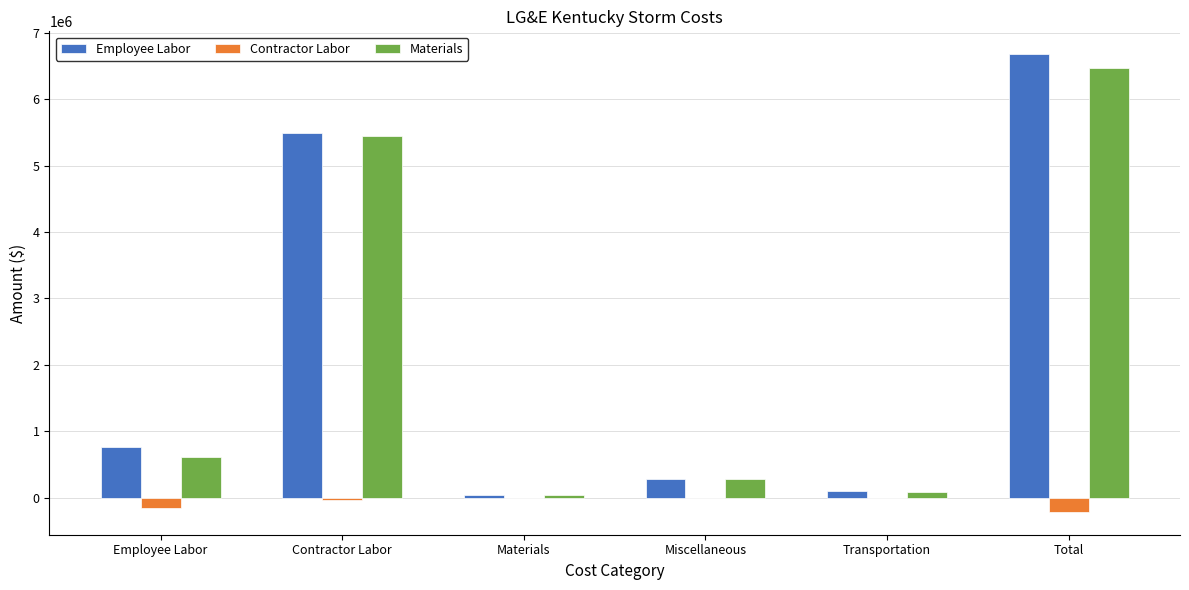

True or false: Materials has a value of 8478992.0 at Contractor Labor.

False